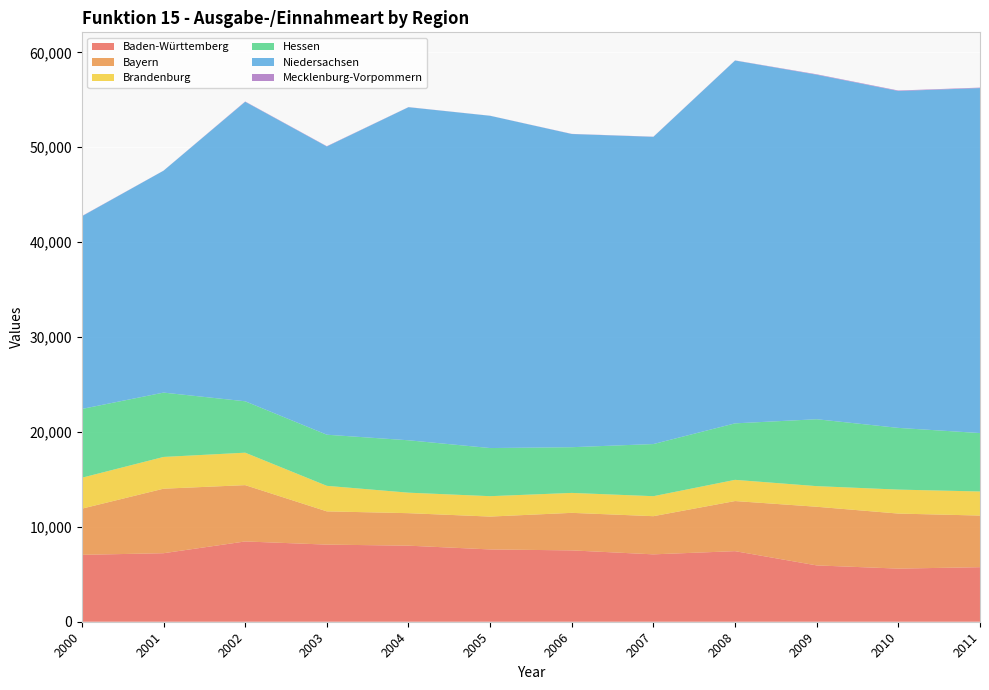

Reading left to right, what are all the values shown in this chart?

Baden-Württemberg: 2000=7049	2001=7220	2002=8459	2003=8126	2004=8015	2005=7618	2006=7517	2007=7100	2008=7437	2009=5935	2010=5597	2011=5748
Bayern: 2000=4865	2001=6798	2002=5935	2003=3503	2004=3424	2005=3462	2006=3956	2007=4022	2008=5279	2009=6180	2010=5800	2011=5440
Brandenburg: 2000=3260	2001=3346	2002=3419	2003=2691	2004=2160	2005=2150	2006=2101	2007=2107	2008=2235	2009=2173	2010=2526	2011=2537
Hessen: 2000=7247	2001=6779	2002=5416	2003=5386	2004=5521	2005=5071	2006=4816	2007=5493	2008=5952	2009=7049	2010=6502	2011=6155
Niedersachsen: 2000=20303	2001=23382	2002=31559	2003=30373	2004=35095	2005=35010	2006=33000	2007=32371	2008=38231	2009=36301	2010=35499	2011=36353
Mecklenburg-Vorpommern: 2000=24	2001=8	2002=30	2003=30	2004=12	2005=7	2006=16	2007=17	2008=14	2009=47	2010=51	2011=48